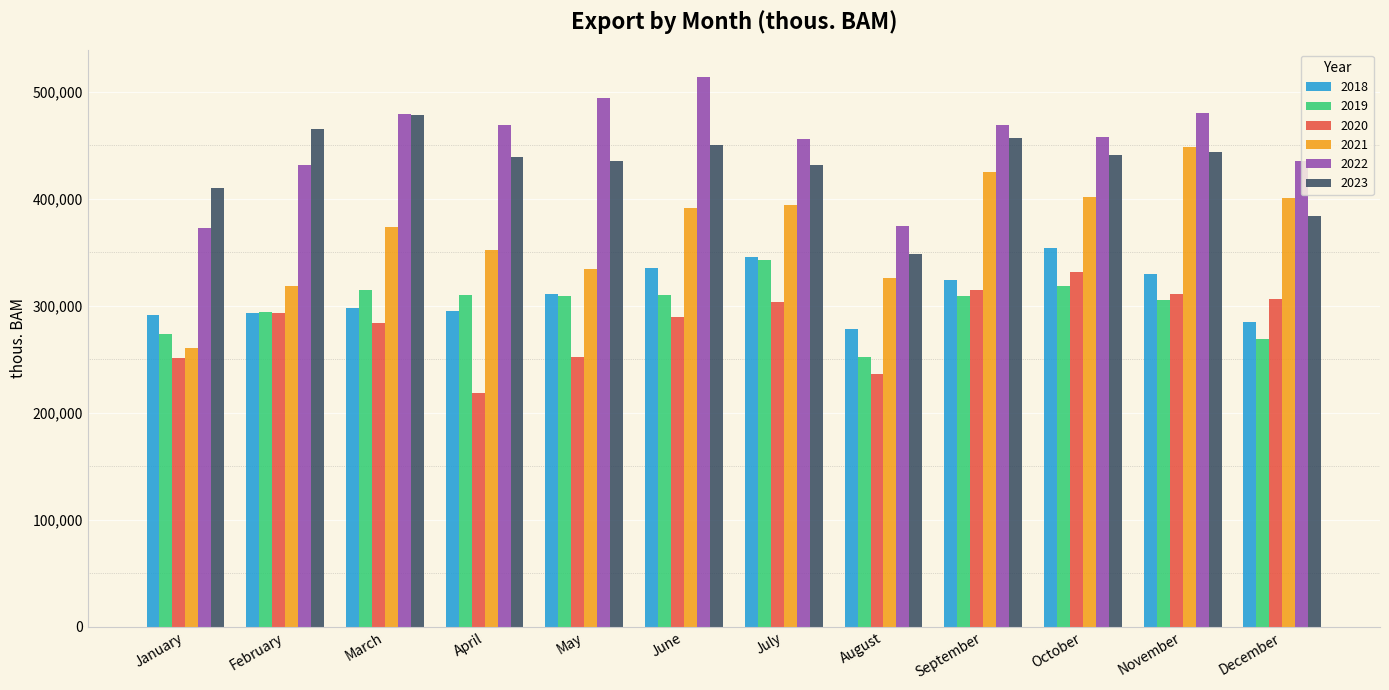

How many groups of bars are there?

12